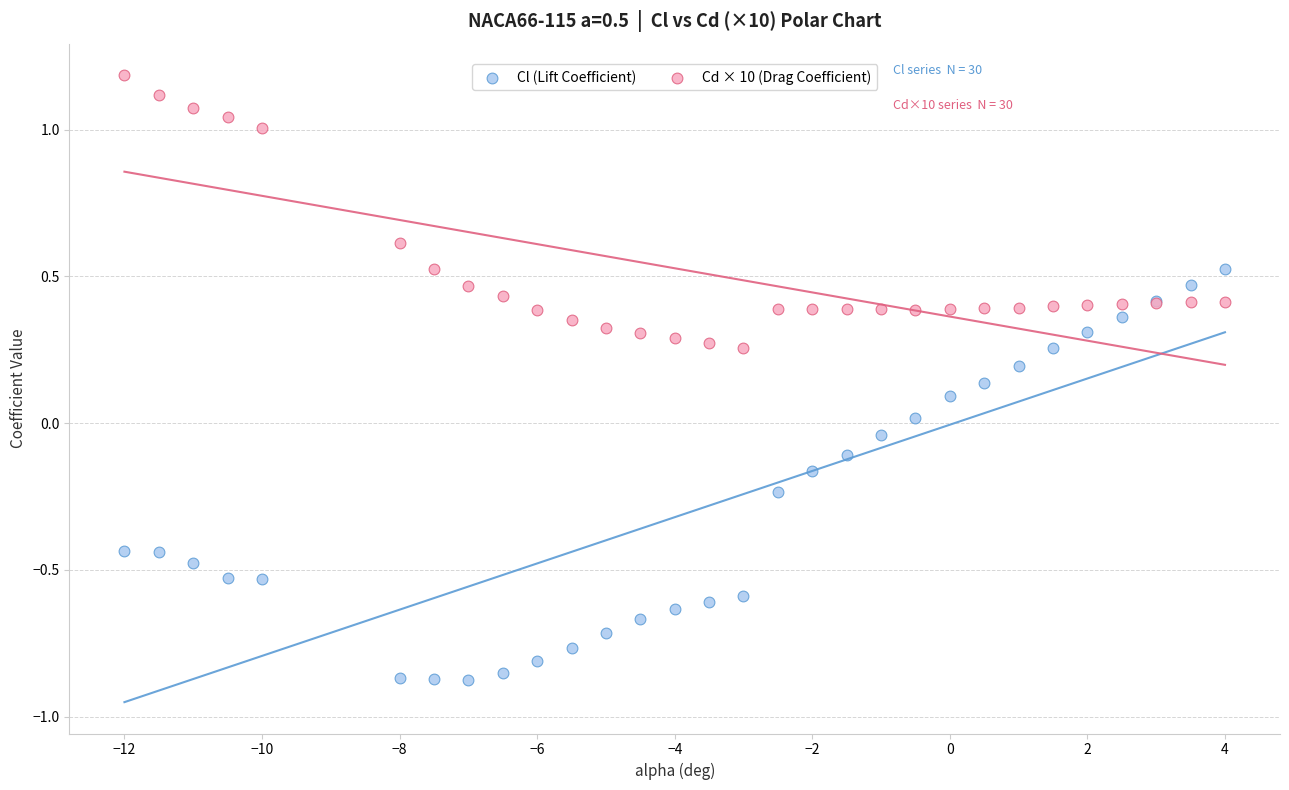

Which series has the widest spread of Y values?

Cl (Lift Coefficient)